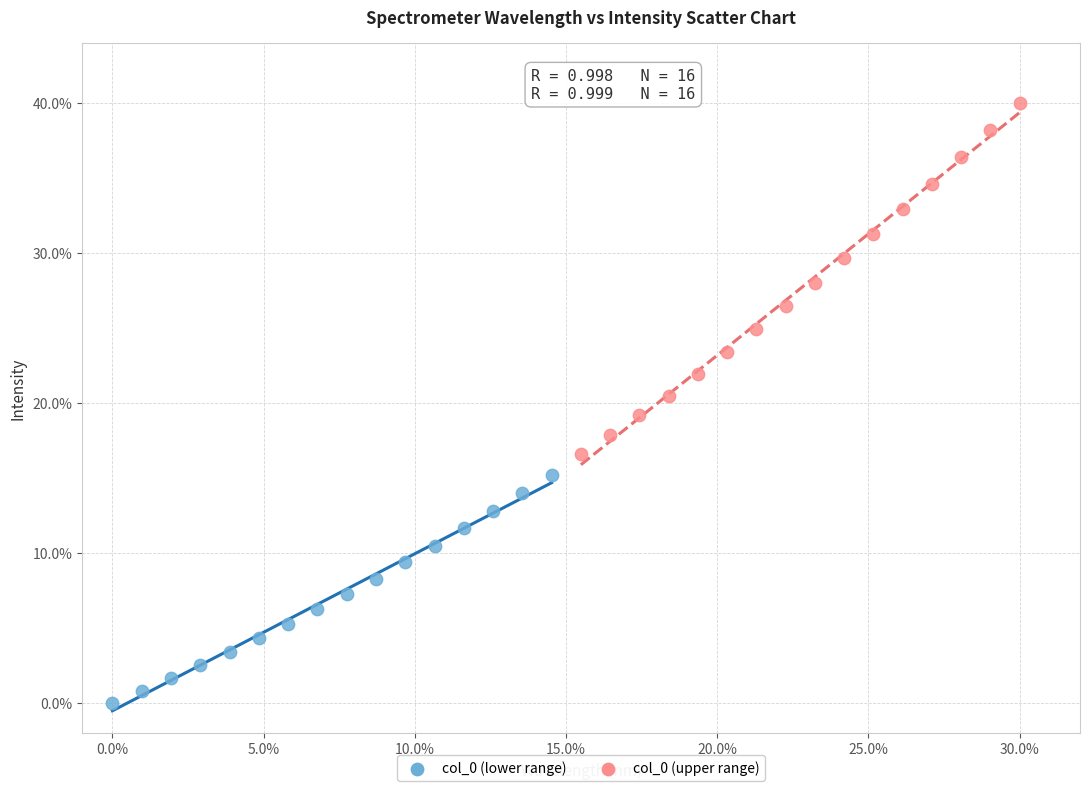

Which series contains the lowest Y value?

col_0 (lower range)